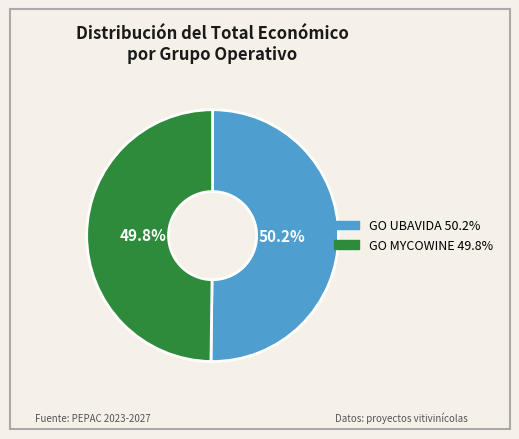

Is there a majority slice in this chart?

Yes